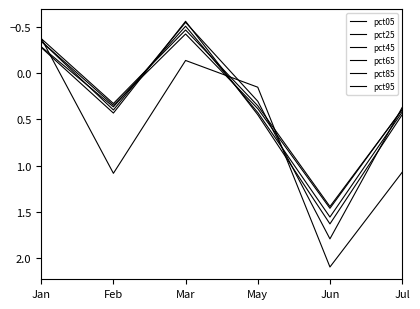

How many intersections are there between pct85 and pct45?

2